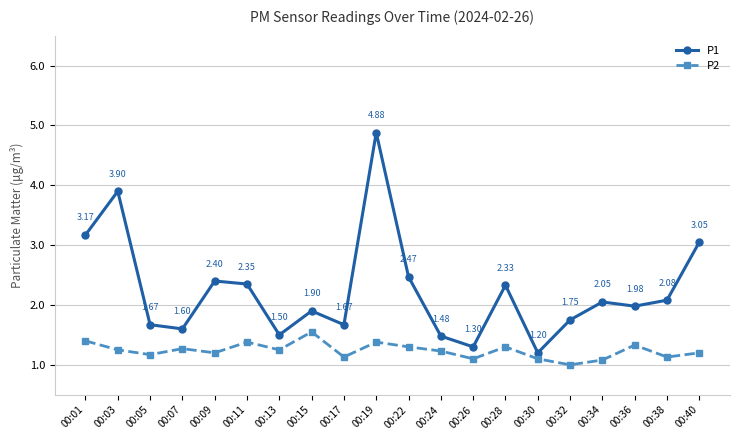

Which series has the largest total across all categories?

P1